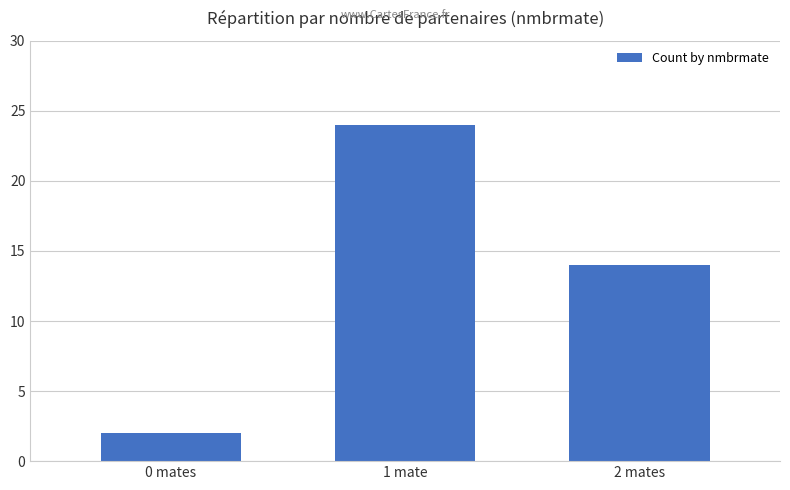

How many bars are there in total?

3